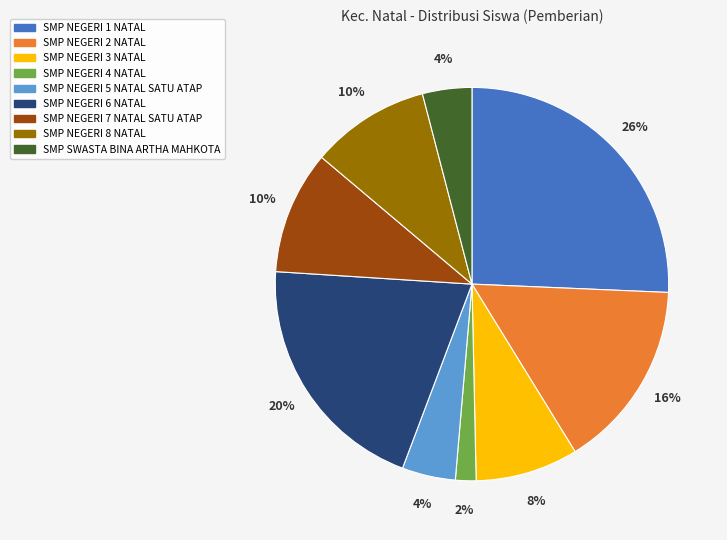

True or false: SMP NEGERI 1 NATAL accounts for 37% of the total.

False